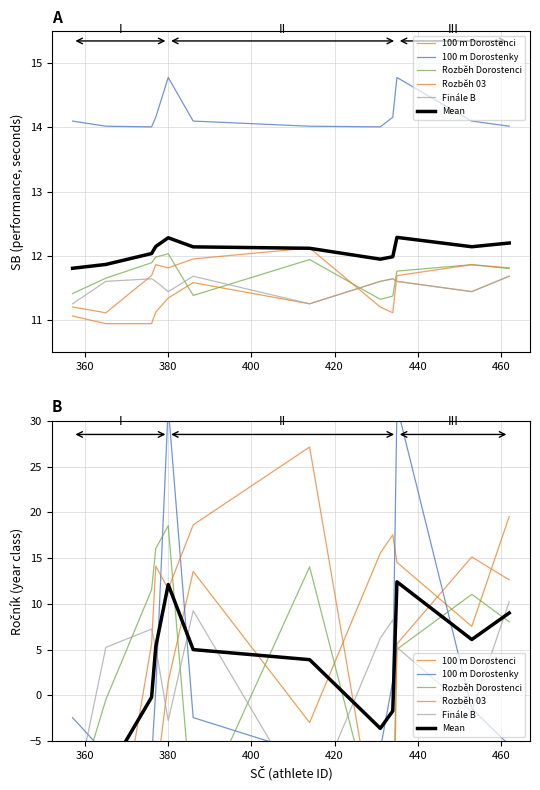

How many lines are shown in the chart?

6